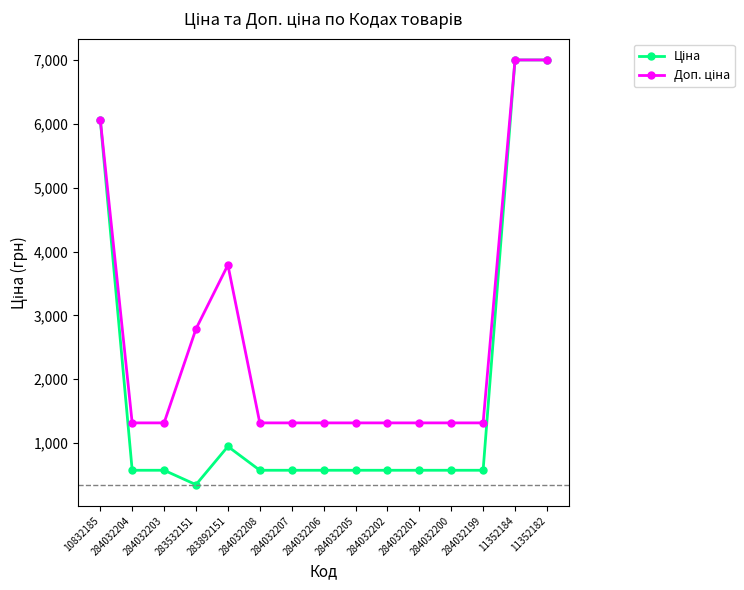

What is the label of the 11th point from the left?

284032201